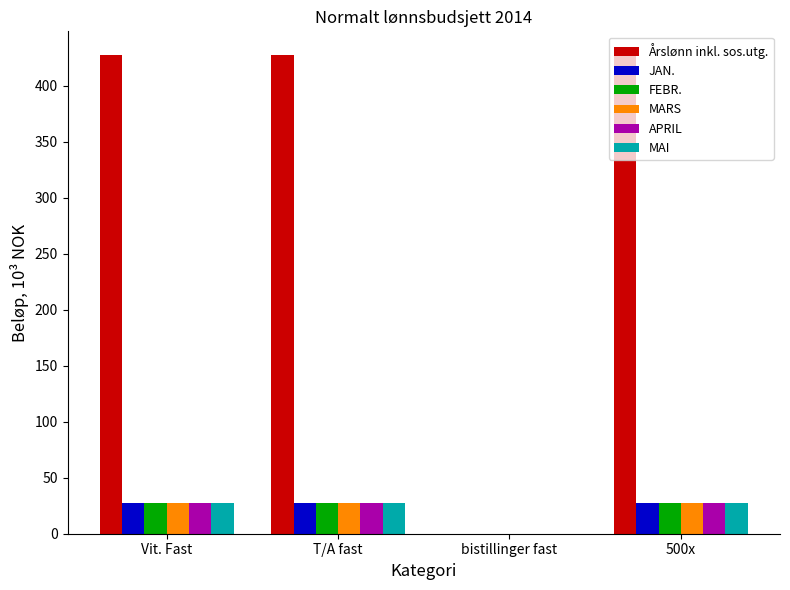

What is the total value across all series at 500x?

563.4